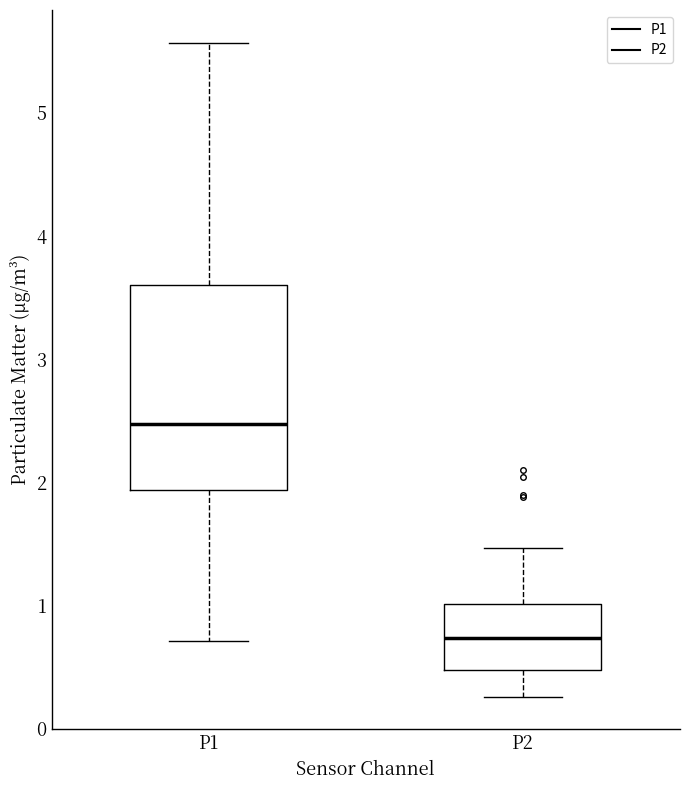

Which box has the highest median line?

P1